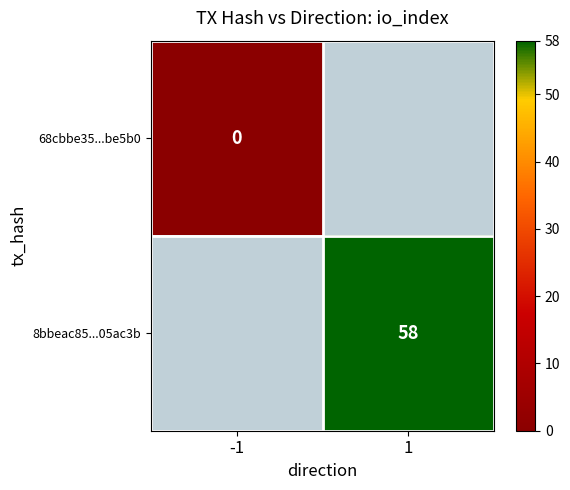

The value of 8bbeac85...05ac3b at 1 is 58. True or false?

True